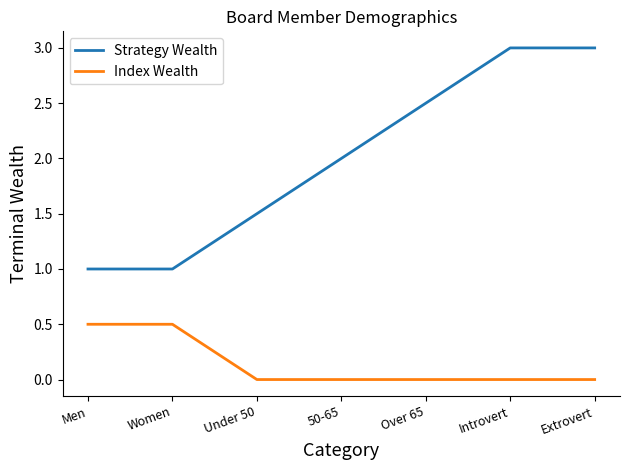

List the series in order of their peak value, highest first.

Strategy Wealth, Index Wealth